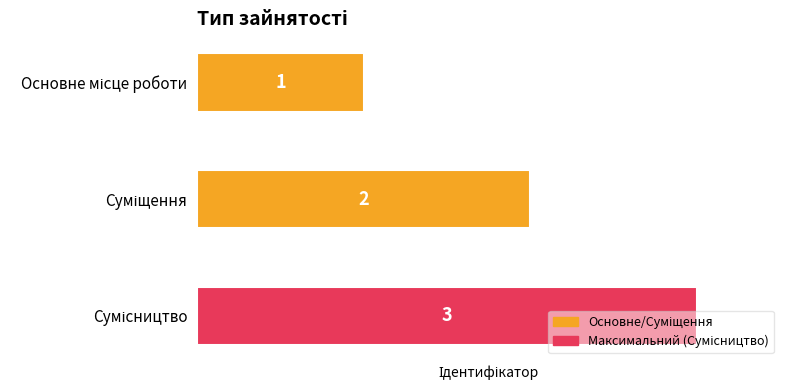

What is the minimum value shown in the chart?

1